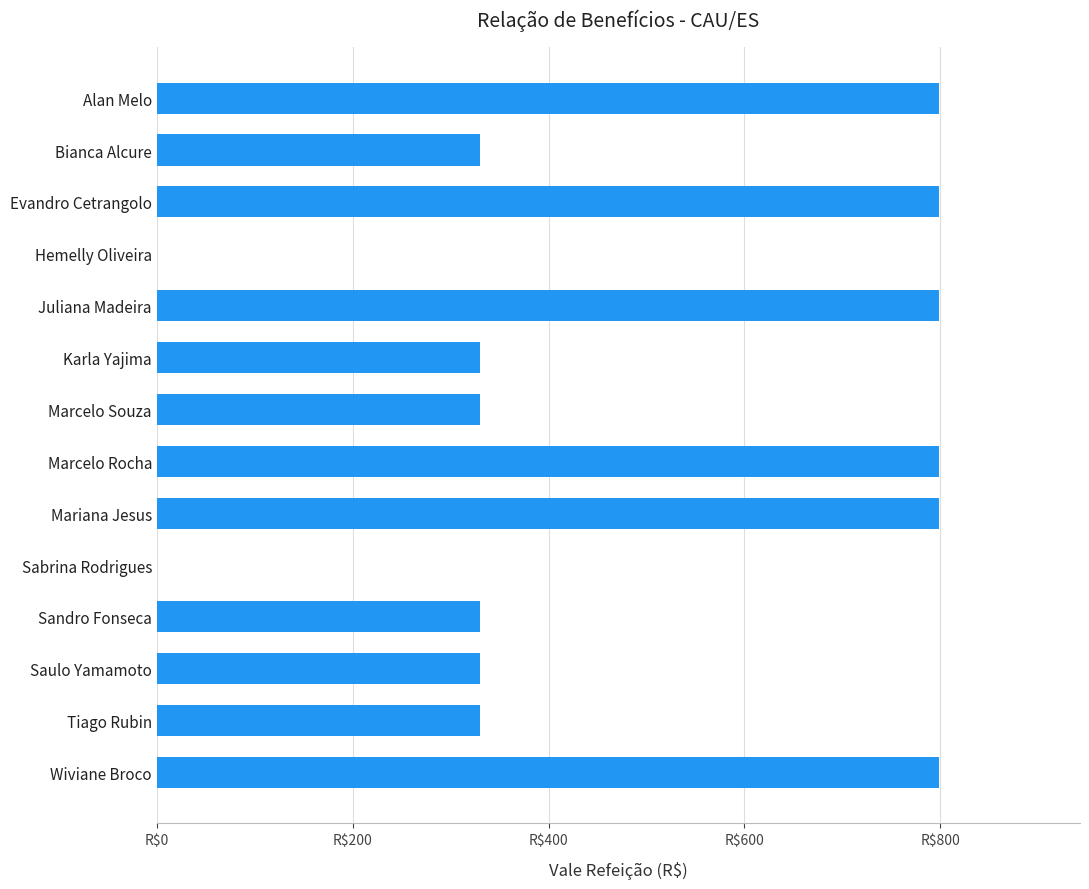

Are the bars horizontal?

Yes